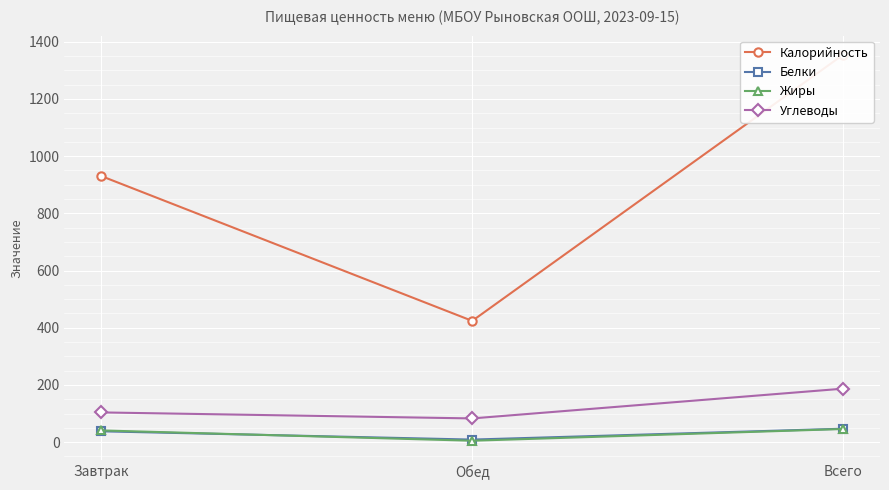

True or false: Жиры has a value of 5 at Обед.

True